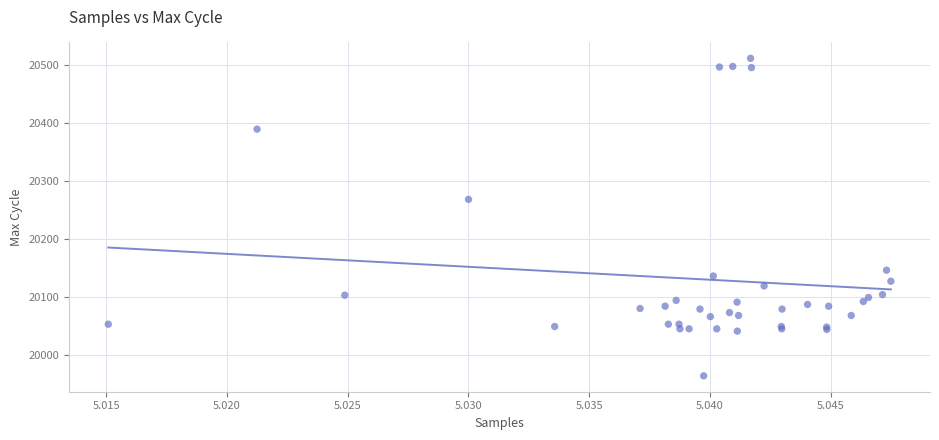

What Y value in the scatter plot is closest to 20237?

20268